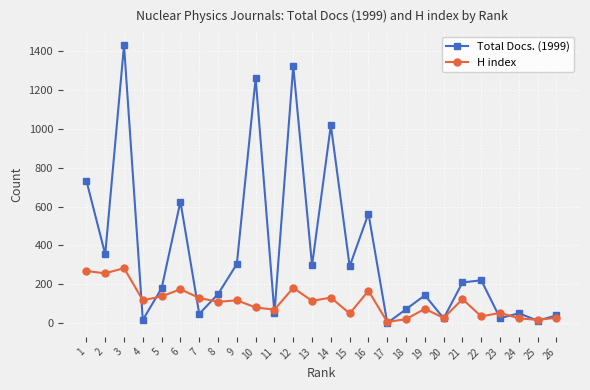

How many values in the Total Docs. (1999) series are below 209?

13